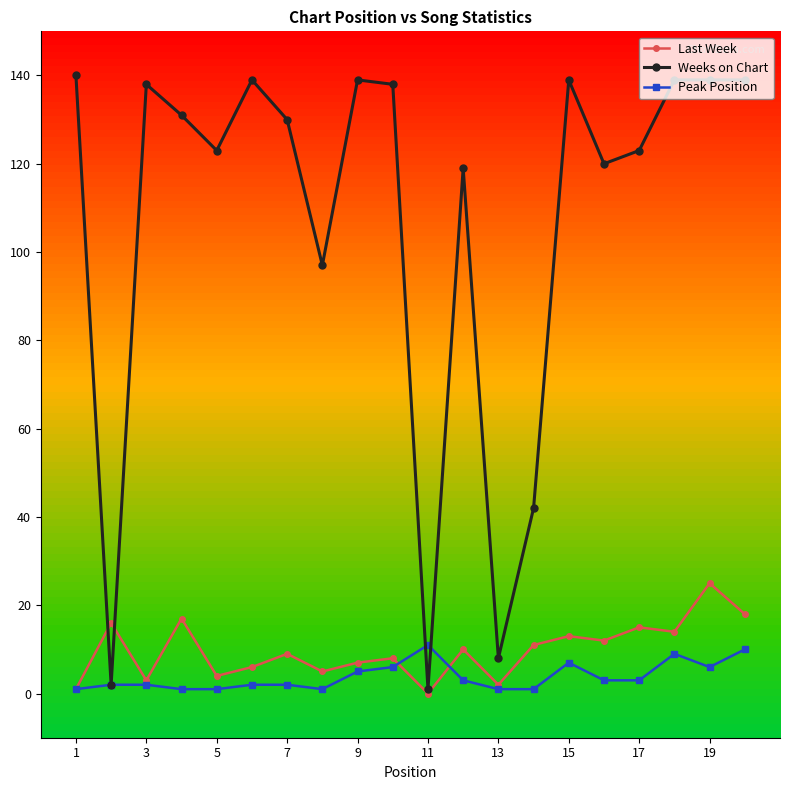

Count the number of categories in the chart.

20